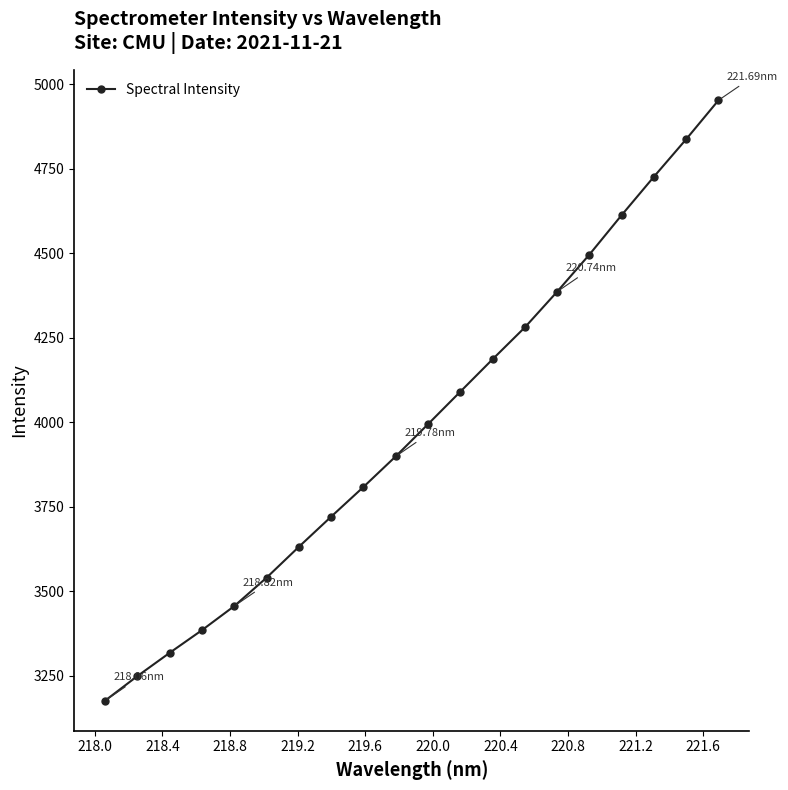

What is the average value?

3987.1